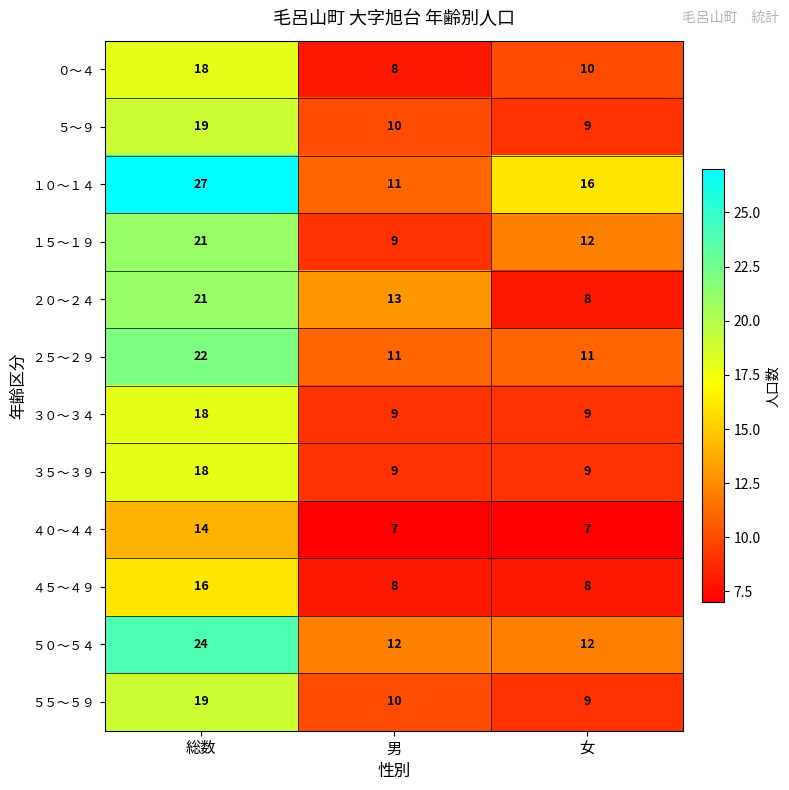

Rank the categories by １０～１４ value from lowest to highest.

男, 女, 総数